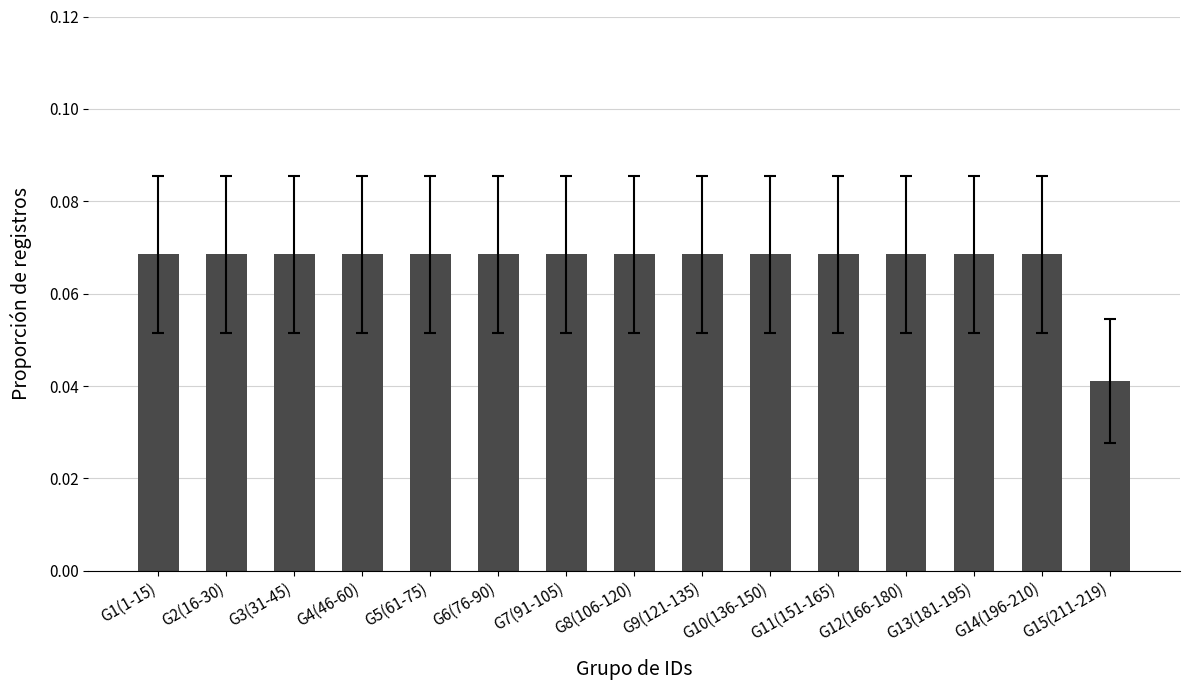

What is the label of the 8th bar from the right?

G8(106-120)